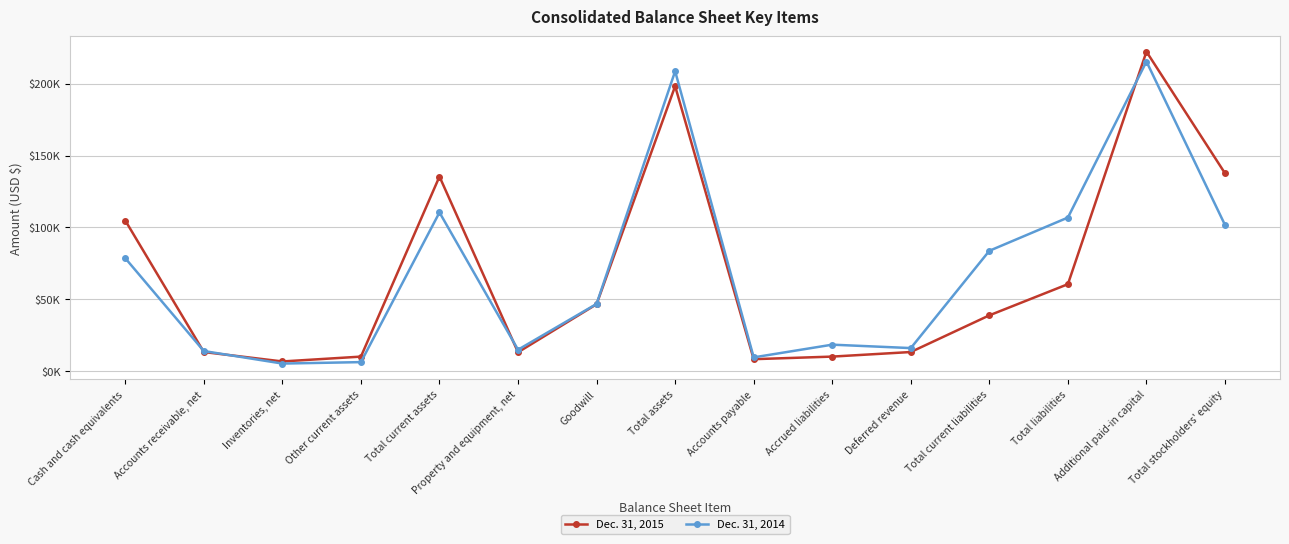

List the series in order of their overall mean, lowest first.

Dec. 31, 2015, Dec. 31, 2014